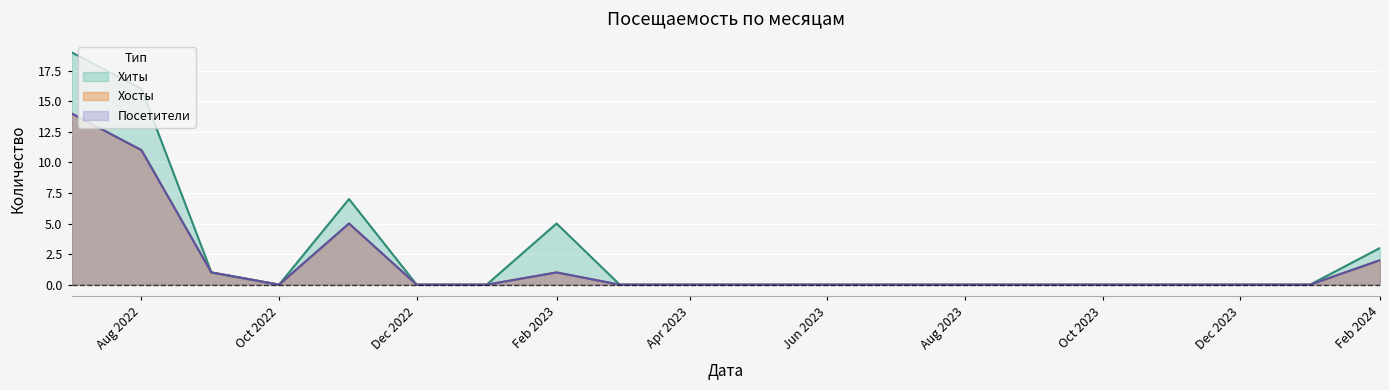

Is it true that Посетители equals 6 at 2023-01?

False